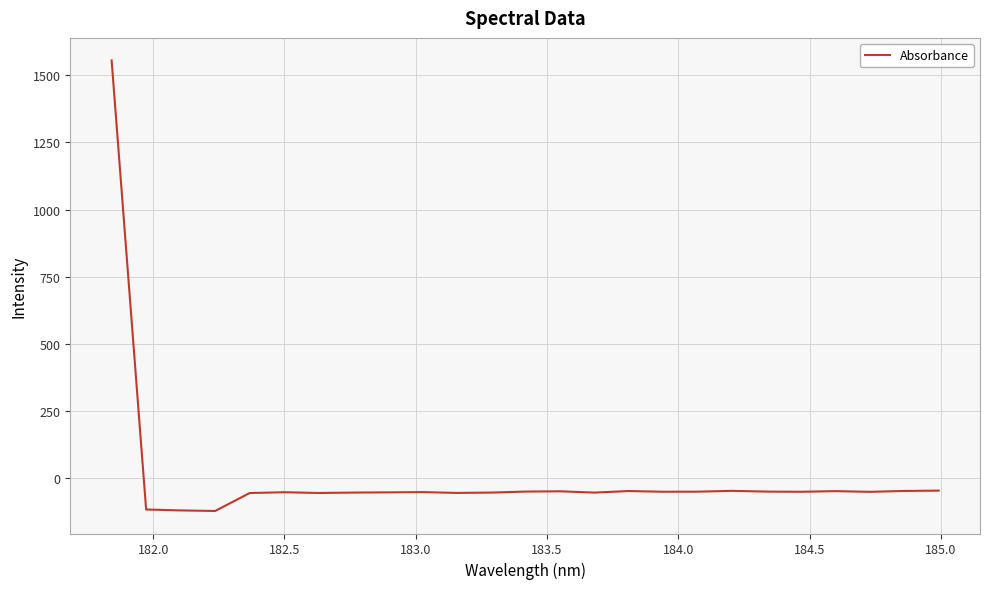

Count the number of values greater than -51.

12